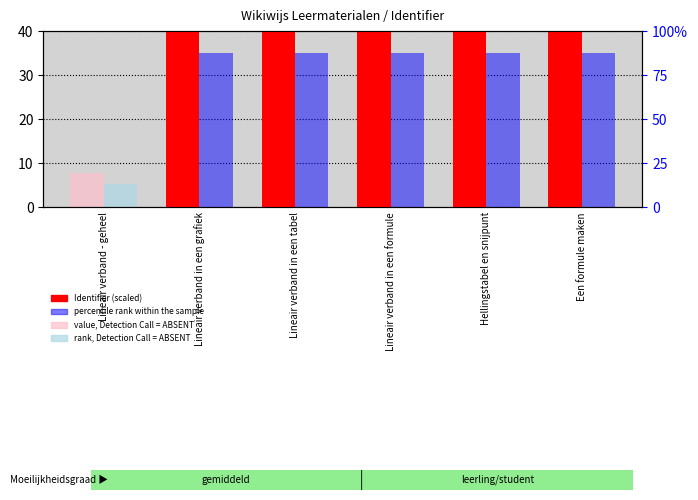

What is the total value across all series at Hellingstabel en snijpunt?

1022.4